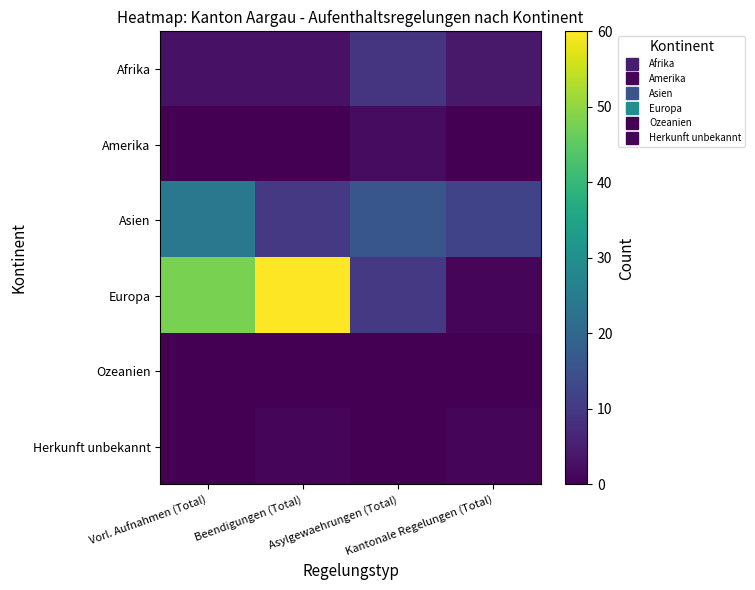

Reading right to left, transcribe all the data shown in this chart.

Afrika: Kantonale Regelungen (Total)=4	Asylgewaehrungen (Total)=9	Beendigungen (Total)=3	Vorl. Aufnahmen (Total)=3
Amerika: Kantonale Regelungen (Total)=0	Asylgewaehrungen (Total)=2	Beendigungen (Total)=0	Vorl. Aufnahmen (Total)=0
Asien: Kantonale Regelungen (Total)=12	Asylgewaehrungen (Total)=16	Beendigungen (Total)=10	Vorl. Aufnahmen (Total)=24
Europa: Kantonale Regelungen (Total)=1	Asylgewaehrungen (Total)=10	Beendigungen (Total)=60	Vorl. Aufnahmen (Total)=48
Ozeanien: Kantonale Regelungen (Total)=0	Asylgewaehrungen (Total)=0	Beendigungen (Total)=0	Vorl. Aufnahmen (Total)=0
Herkunft unbekannt: Kantonale Regelungen (Total)=1	Asylgewaehrungen (Total)=0	Beendigungen (Total)=1	Vorl. Aufnahmen (Total)=0